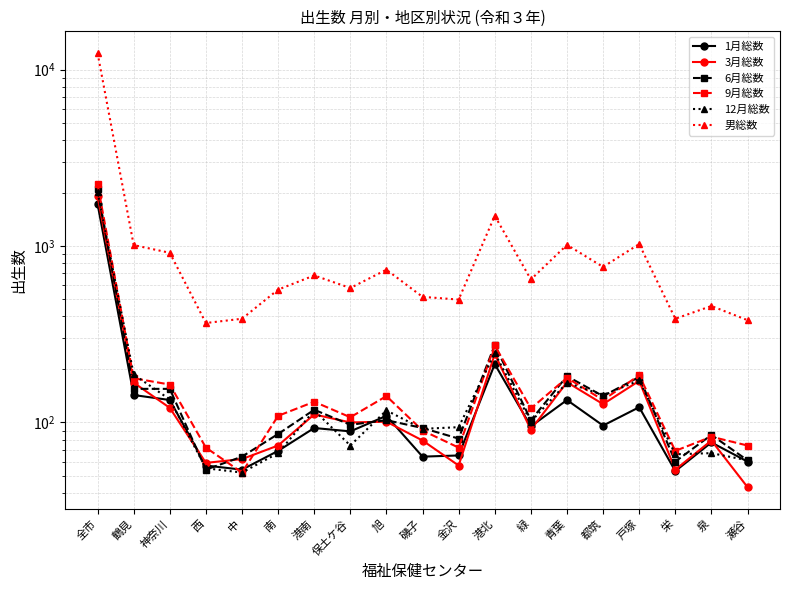

True or false: 男総数 has a value of 387 at 栄.

True